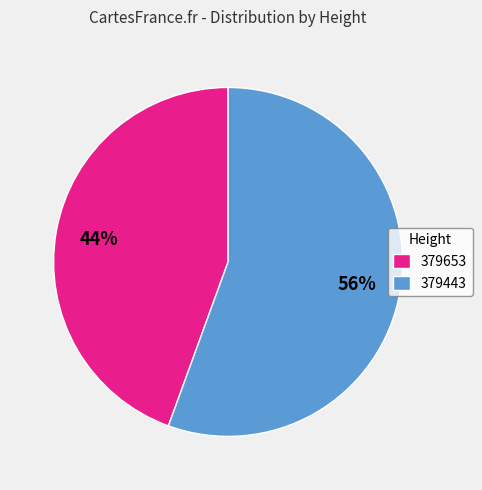

What percentage is the 379653 slice, to the nearest percent?

44%